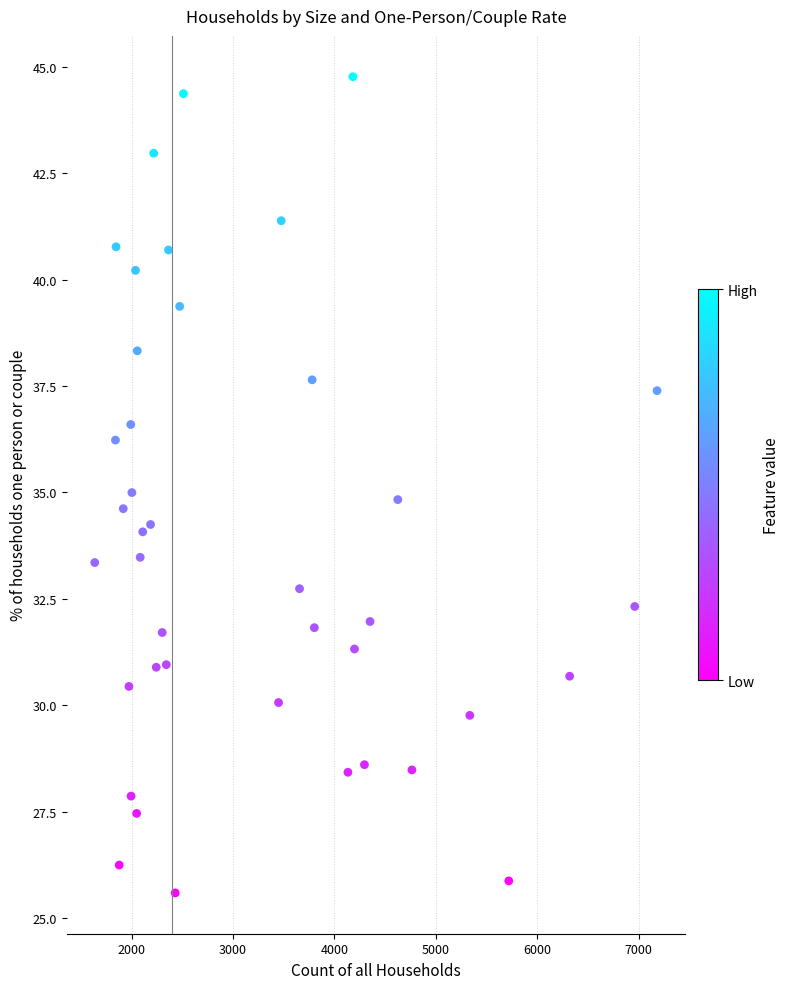

What is the range of X values (max minus min)?

5544.0